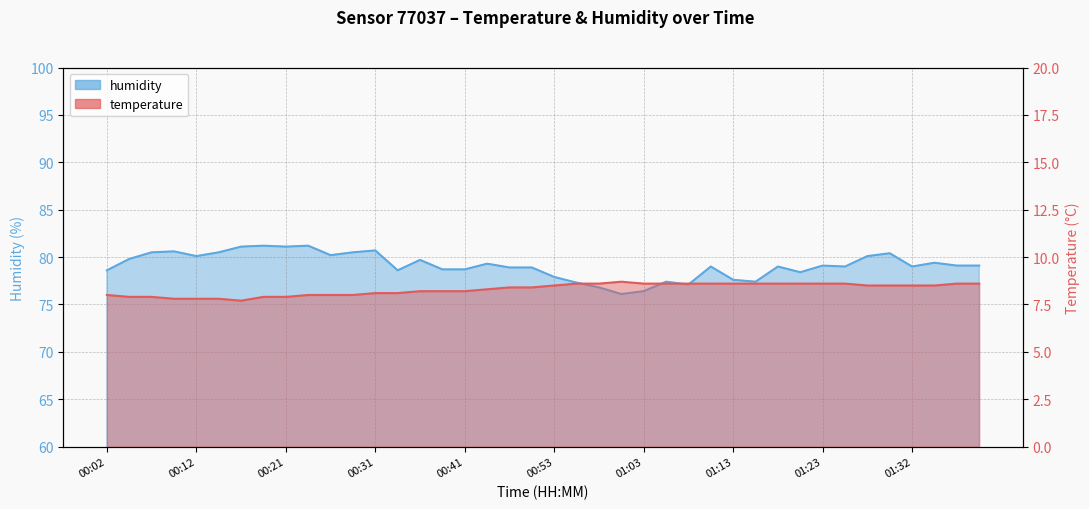

What is the label of the 33rd point from the right?

00:19